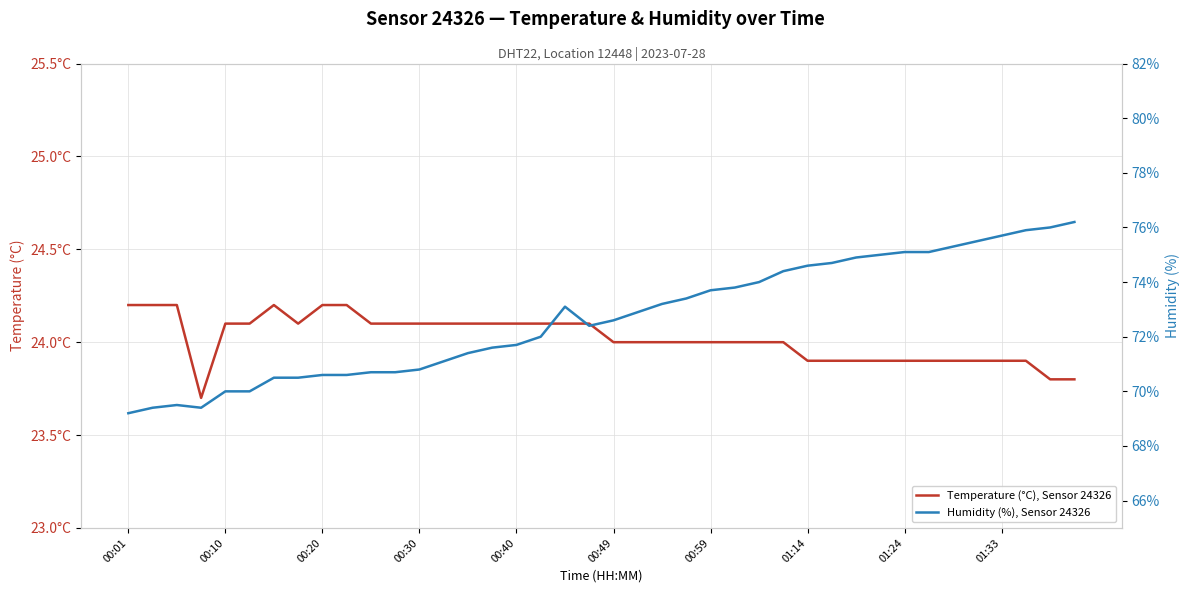

Reading left to right, list all the values displayed in this chart.

Temperature (°C), Sensor 24326: 24.2	24.2	24.2	23.7	24.1	24.1	24.2	24.1	24.2	24.2	24.1	24.1	24.1	24.1	24.1	24.1	24.1	24.1	24.1	24.1	24.0	24.0	24.0	24.0	24.0	24.0	24.0	24.0	23.9	23.9	23.9	23.9	23.9	23.9	23.9	23.9	23.9	23.9	23.8	23.8
Humidity (%), Sensor 24326: 69.2	69.4	69.5	69.4	70.0	70.0	70.5	70.5	70.6	70.6	70.7	70.7	70.8	71.1	71.4	71.6	71.7	72.0	73.1	72.4	72.6	72.9	73.2	73.4	73.7	73.8	74.0	74.4	74.6	74.7	74.9	75.0	75.1	75.1	75.3	75.5	75.7	75.9	76.0	76.2